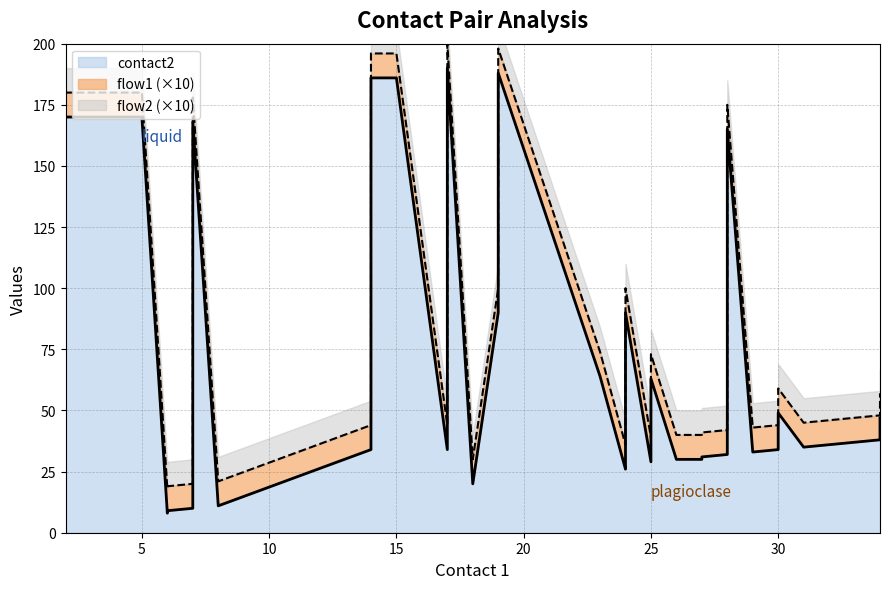

True or false: contact2 and flow2 cross at least once.

False